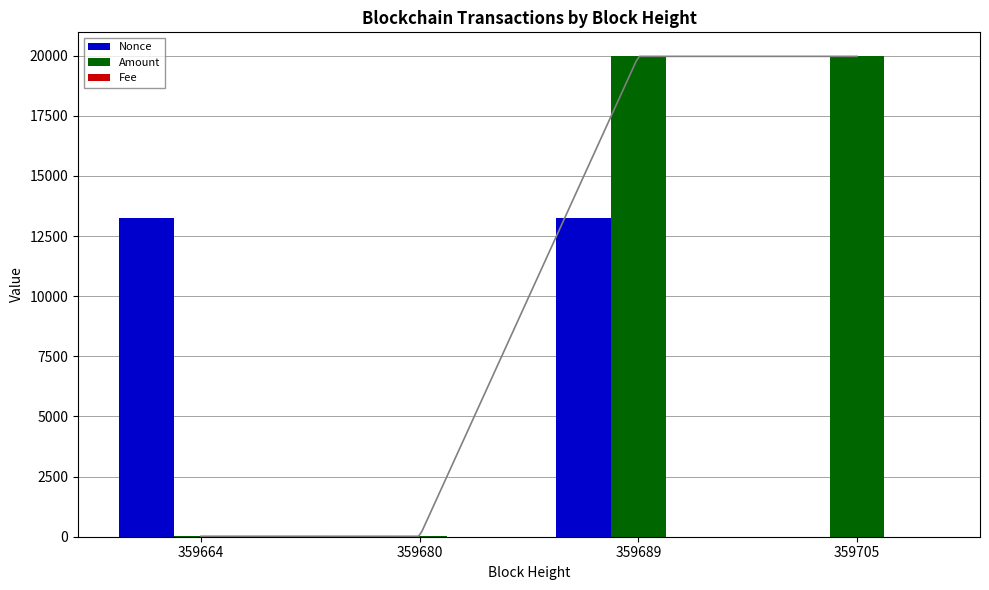

What is the sum of all Nonce values?

26469.0